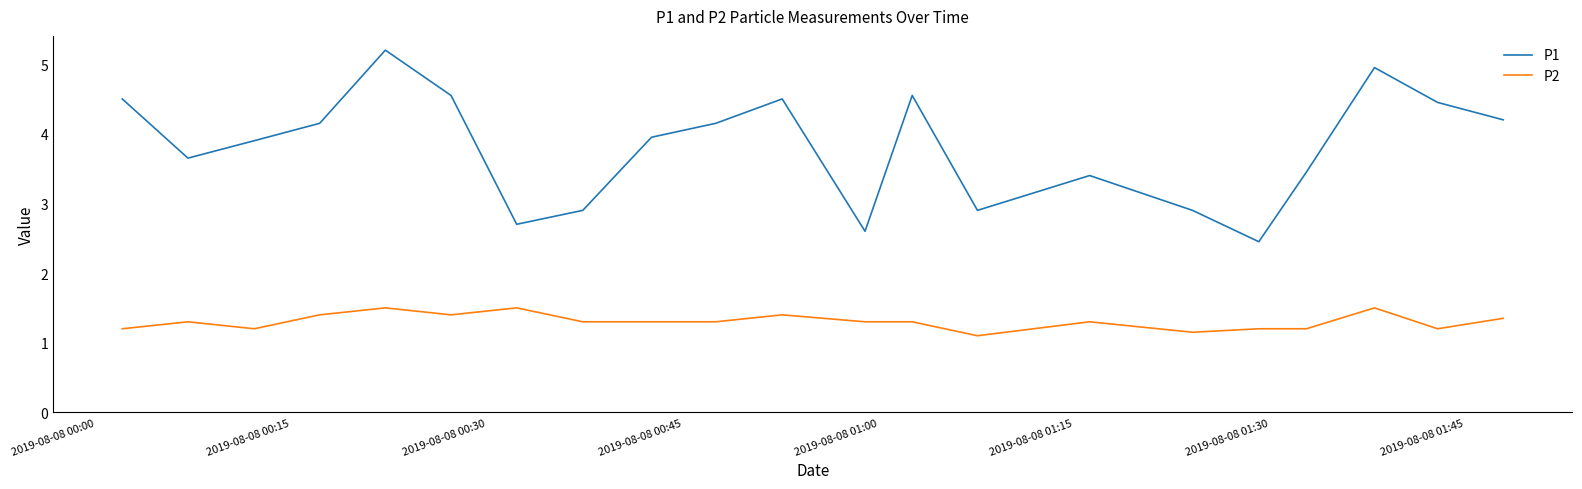

Which series has the widest spread of values?

P1